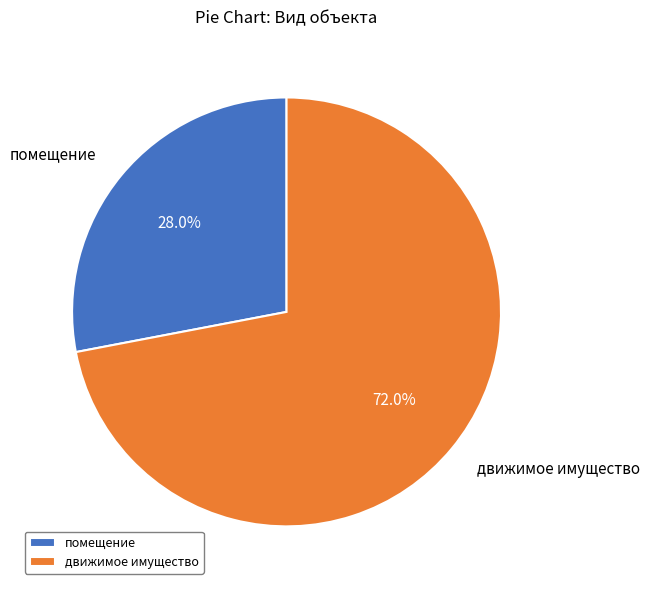

To the nearest percent, what is the difference between the помещение and движимое имущество slice percentages?

44%